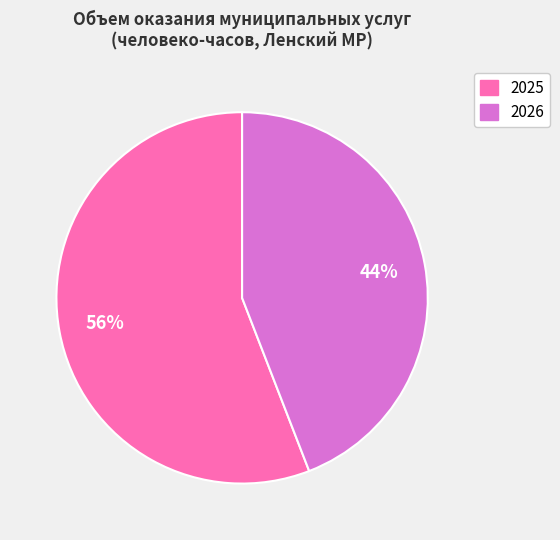

To the nearest percent, what is the average slice percentage?

50%